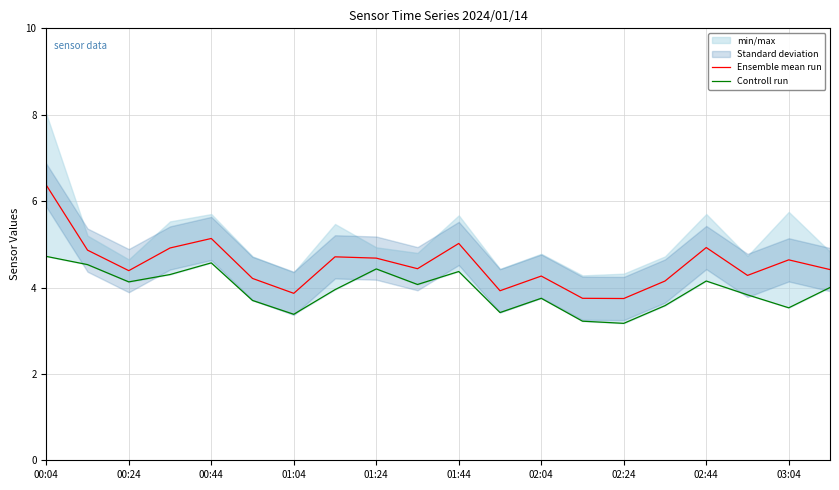

Is it true that Ensemble mean run equals 1.7 at 02:44?

False